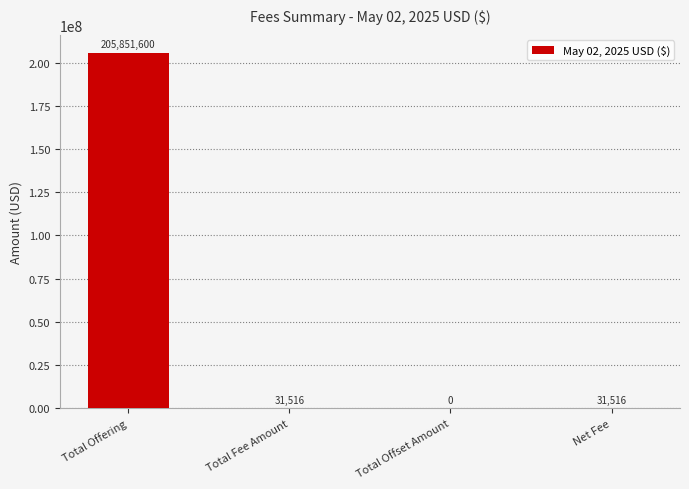

At which label does the data first exceed 31516?

Total Offering